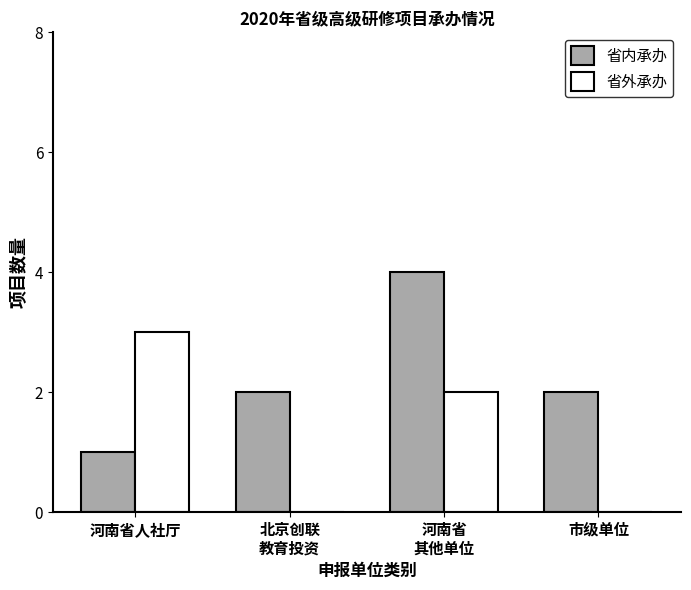

The value of 省外承办 at 河南省人社厅 is 3. True or false?

True